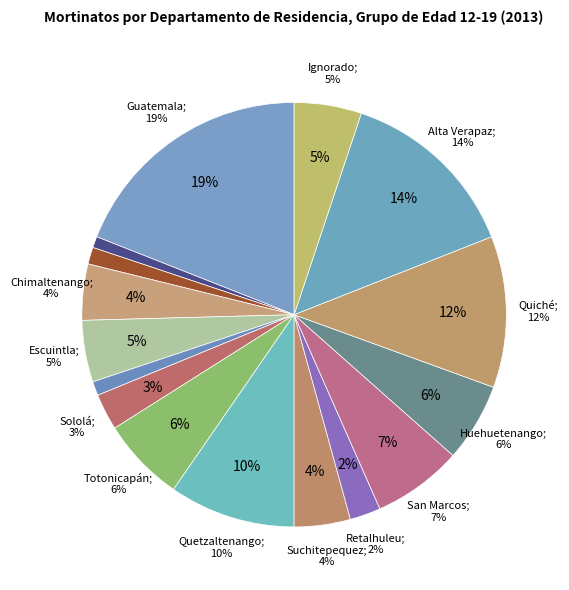

To the nearest percent, what is the combined percentage of Escuintla and San Marcos?

12%